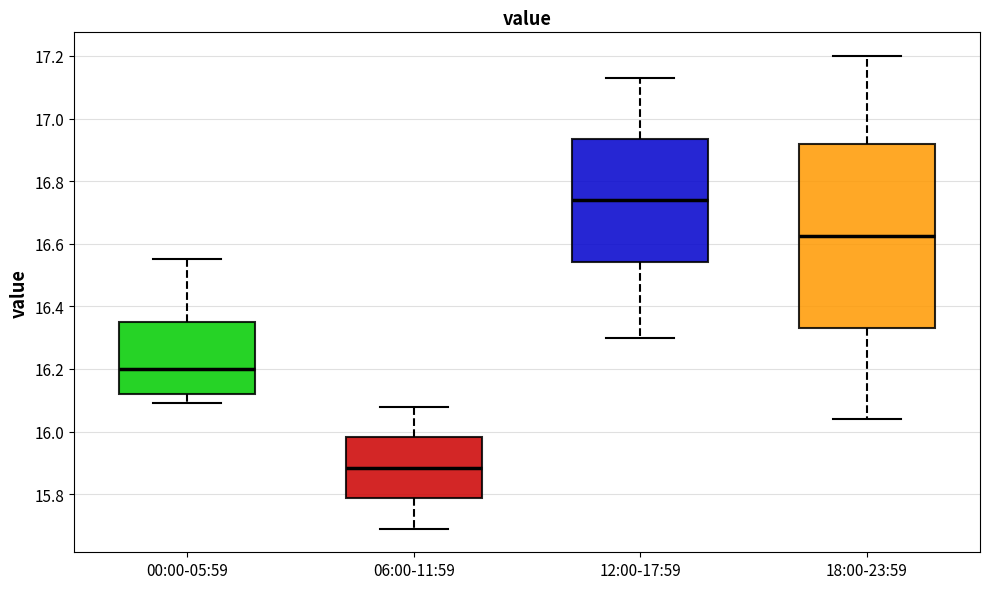

Which box is the tallest, from its lower edge to its upper edge?

18:00-23:59